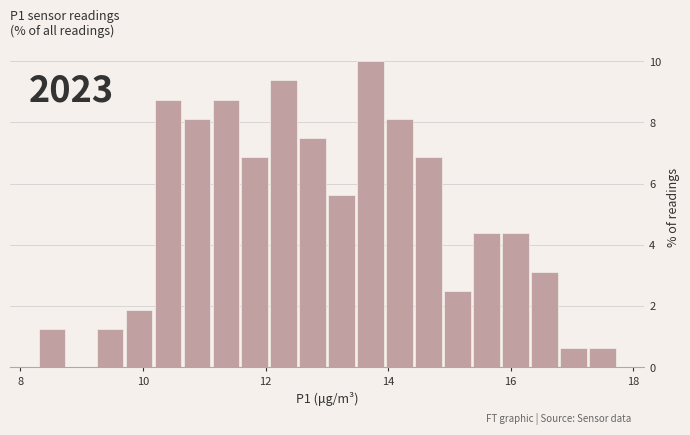

Read against the x-axis, roughly where is the centre of the tallest bar?

13.8